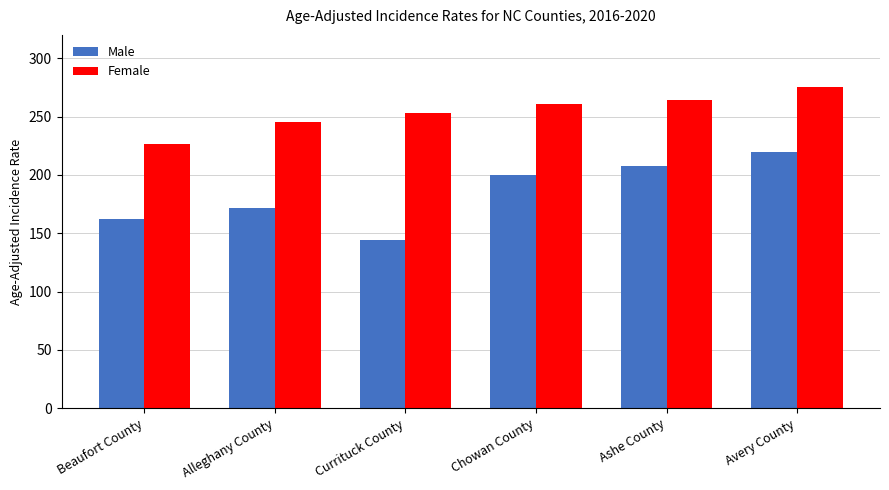

List the series in order of their overall mean, lowest first.

Male, Female